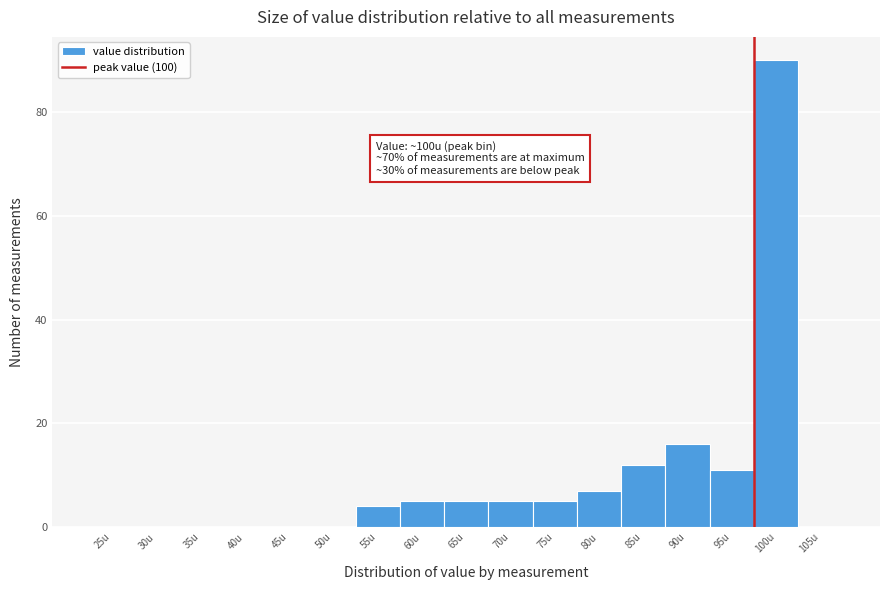

Reading left to right, extract all data points from this chart.

25u=0	30u=0	35u=0	40u=0	45u=0	50u=0	55u=4	60u=5	65u=5	70u=5	75u=5	80u=7	85u=12	90u=16	95u=11	100u=90	105u=0